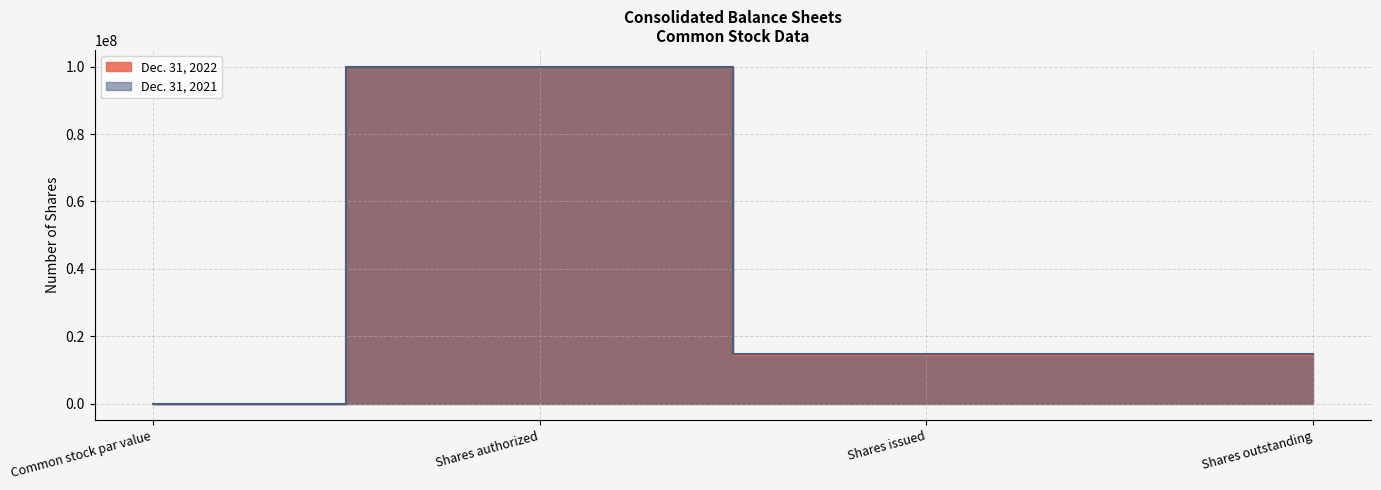

Between Shares authorized and Shares outstanding, which series saw the biggest shift?

Dec. 31, 2022